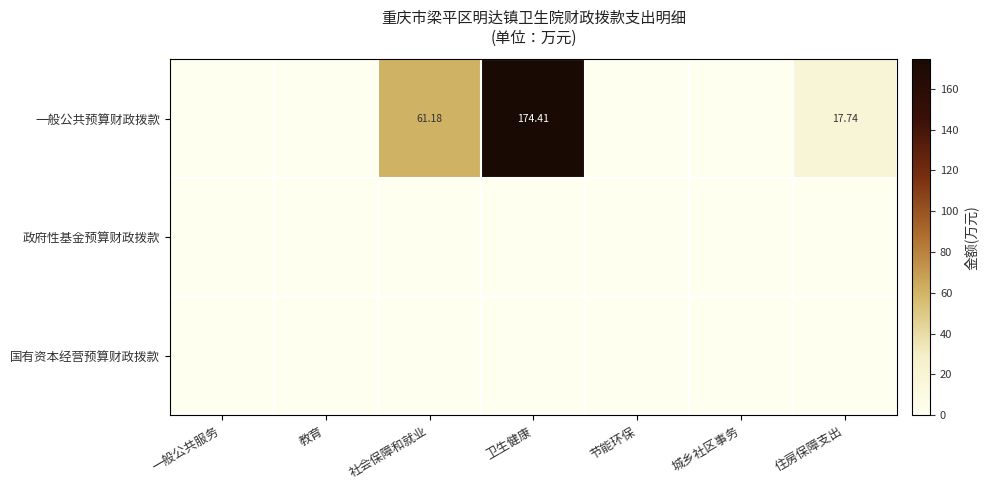

Count the number of data series in this chart.

3